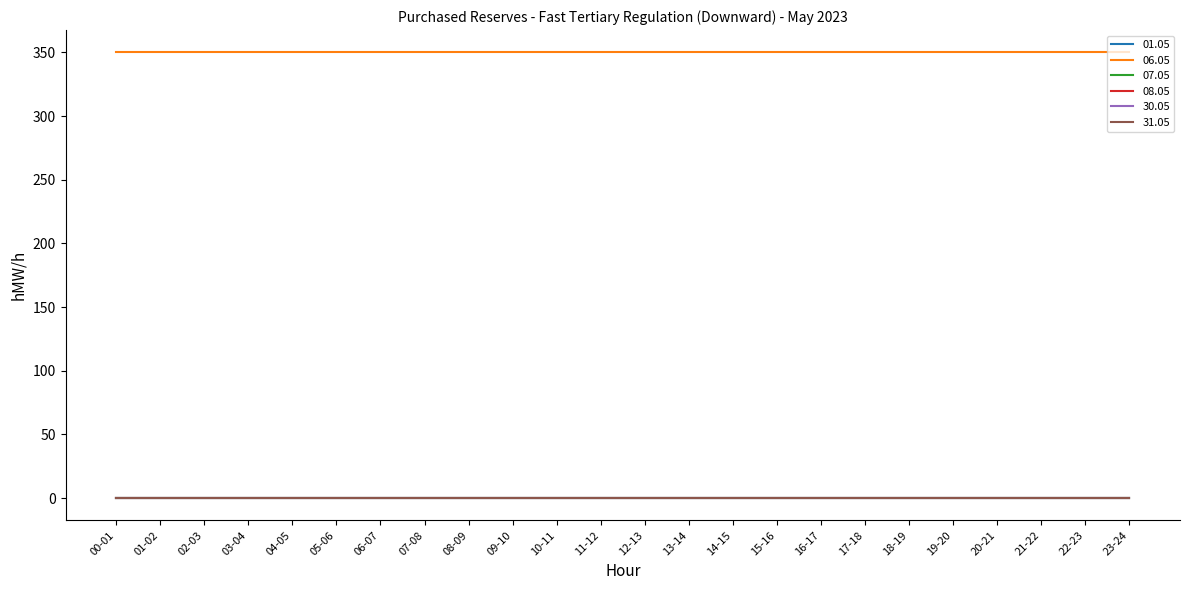

Is this an area chart (filled region under the line)?

No